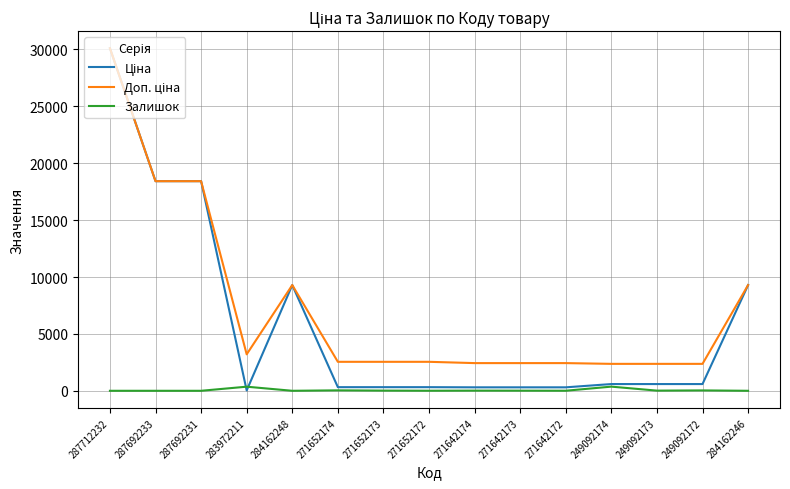

What is the maximum value shown in the chart?

30102.8